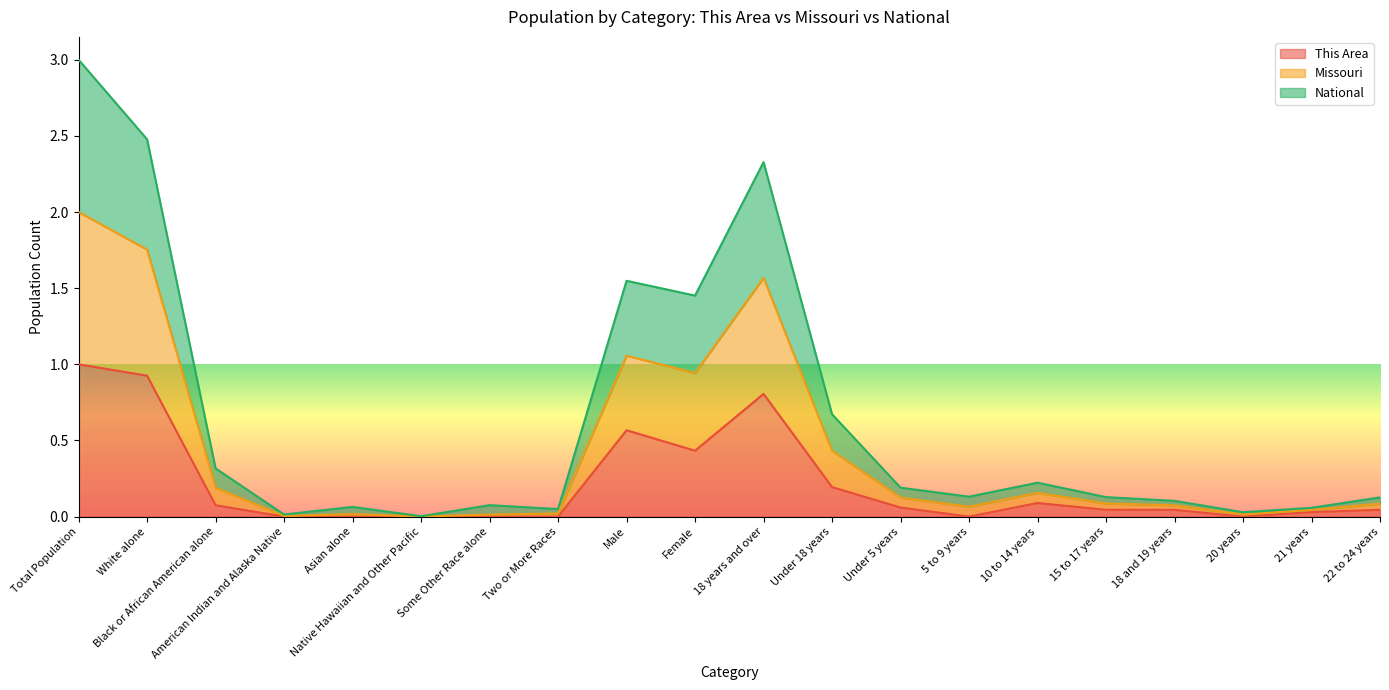

True or false: Missouri and This Area cross at least once.

False